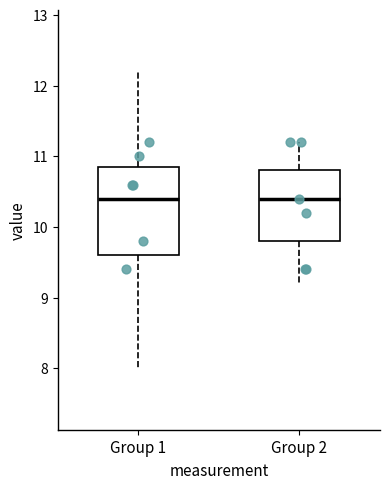

Reading left to right, transcribe this box plot: for each box, give where its median line is, the range the box spans, and where its two whiskers end, as read against the y-axis. The values are not printed on the chart, so give them approximately, as read against the axis.

Group 1: median 10.4, box 9.6 to 10.9, whiskers 8.0 to 12.2
Group 2: median 10.4, box 9.8 to 10.8, whiskers 9.2 to 11.2